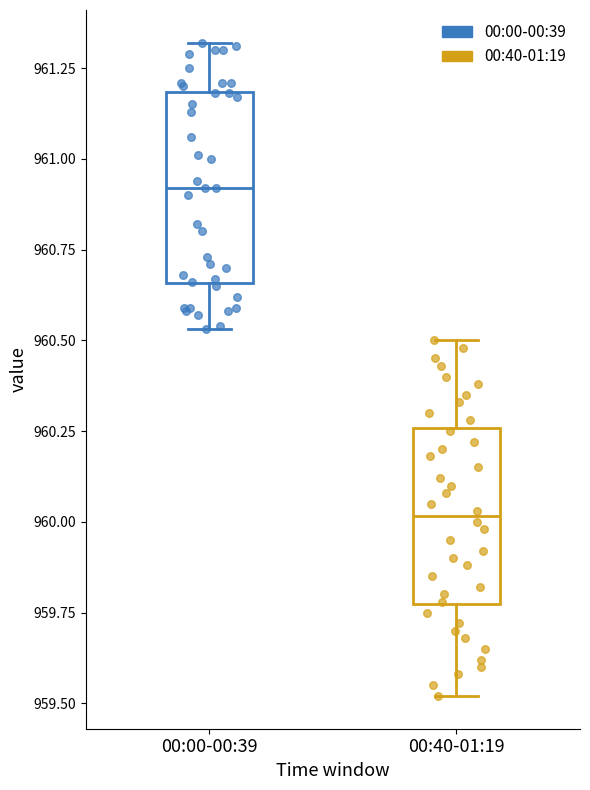

Which box has the highest median line?

00:00-00:39